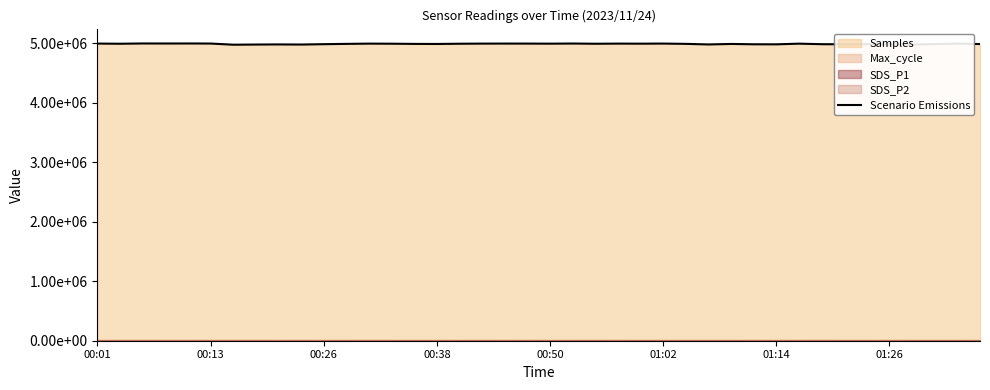

Reading left to right, what are all the values shown in this chart?

4991134	4988247	4992959	4992337	4992873	4991728	4972149	4974857	4976914	4974989	4981034	4986076	4990236	4988789	4985644	4984379	4988466	4990549	4991107	4990809	4989679	4991840	4988267	4990466	4989512	4991104	4986238	4976534	4984742	4979311	4978511	4989620	4980820	4979347	4979562	4980057	4974941	4982235	4990268	4982966